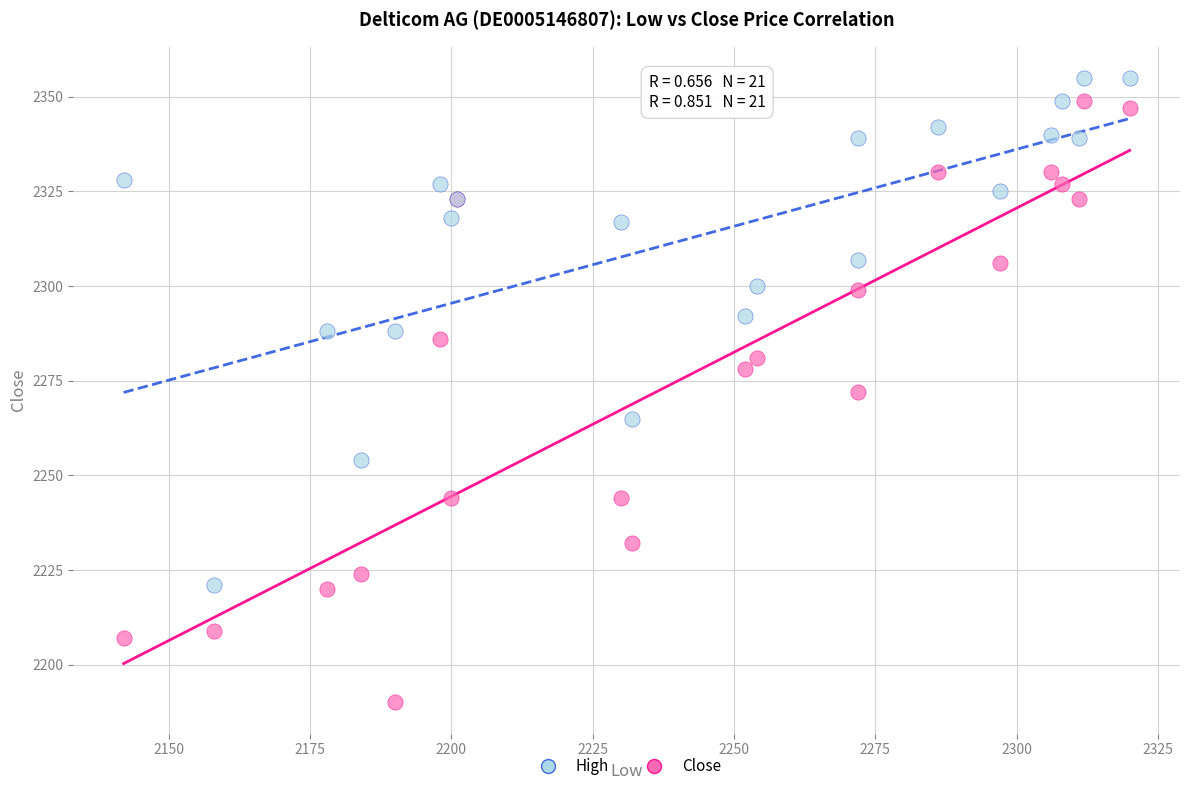

Which series contains the highest Y value?

High